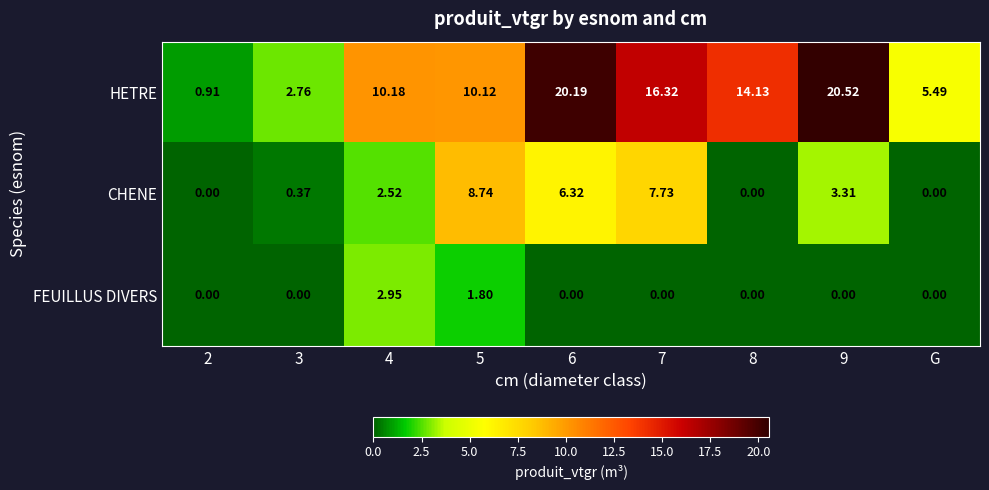

Rank the series by their average value, from highest to lowest.

HETRE, CHENE, FEUILLUS DIVERS